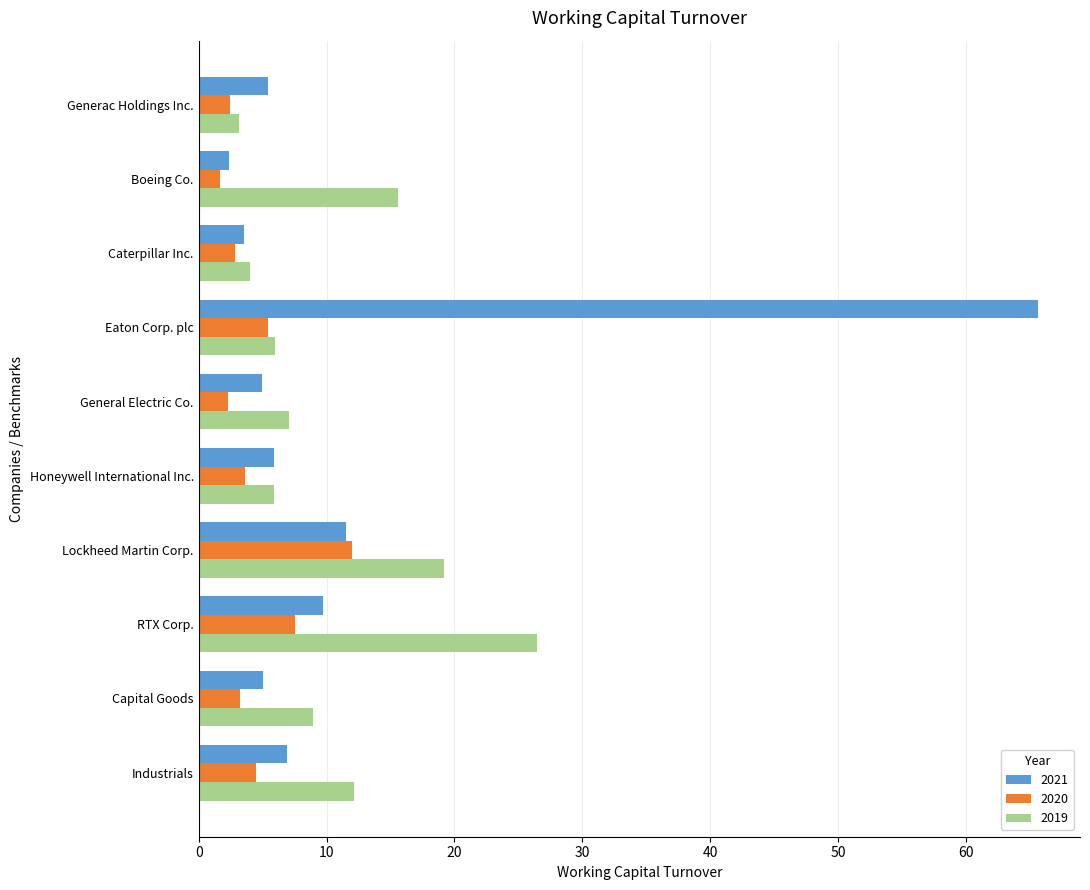

What is the smallest value displayed?

1.7